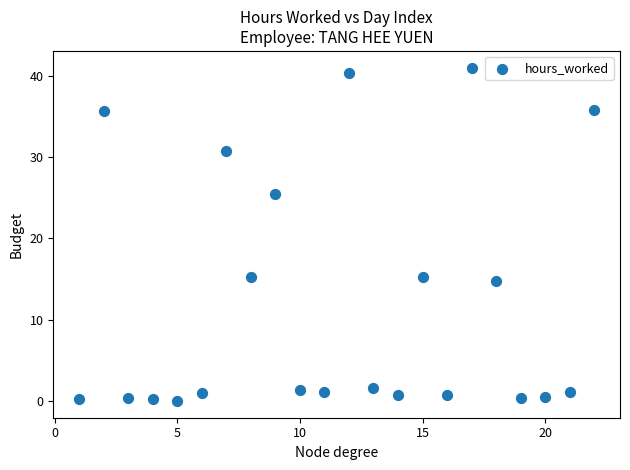

What is the range of Y values (max minus min)?

41.0